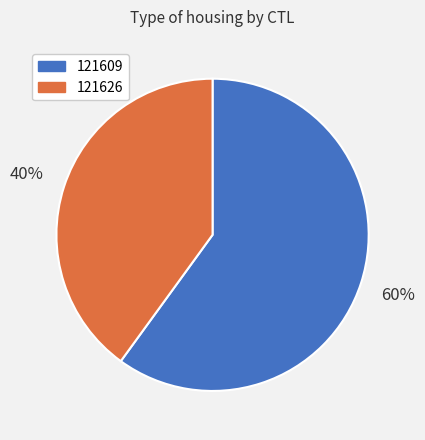

Rank the categories by value from highest to lowest.

121609, 121626